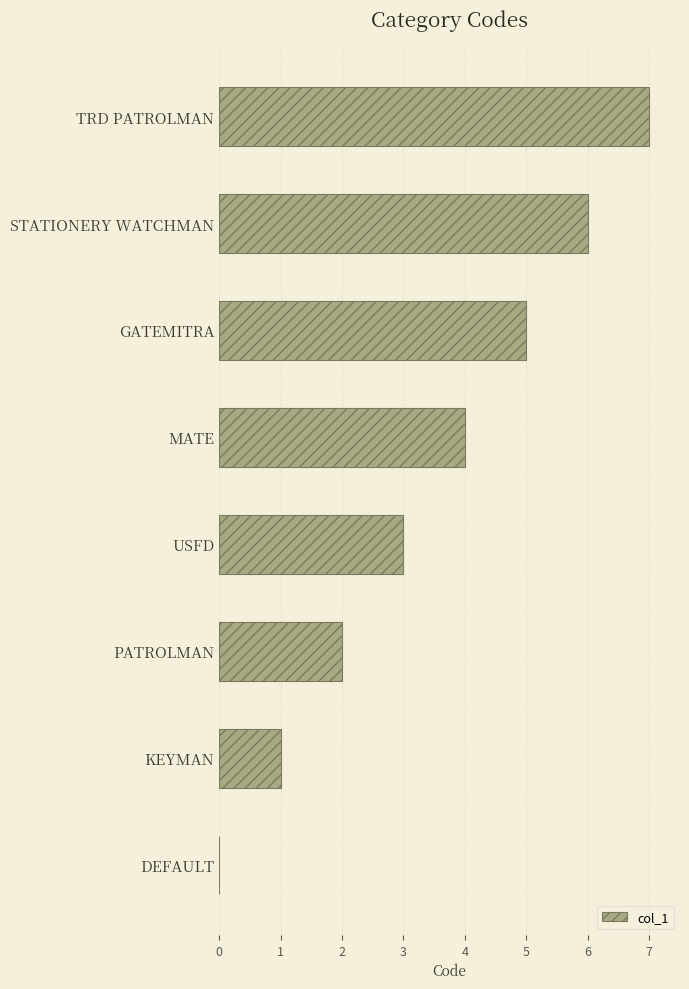

Which has a higher value, STATIONERY WATCHMAN or PATROLMAN?

STATIONERY WATCHMAN